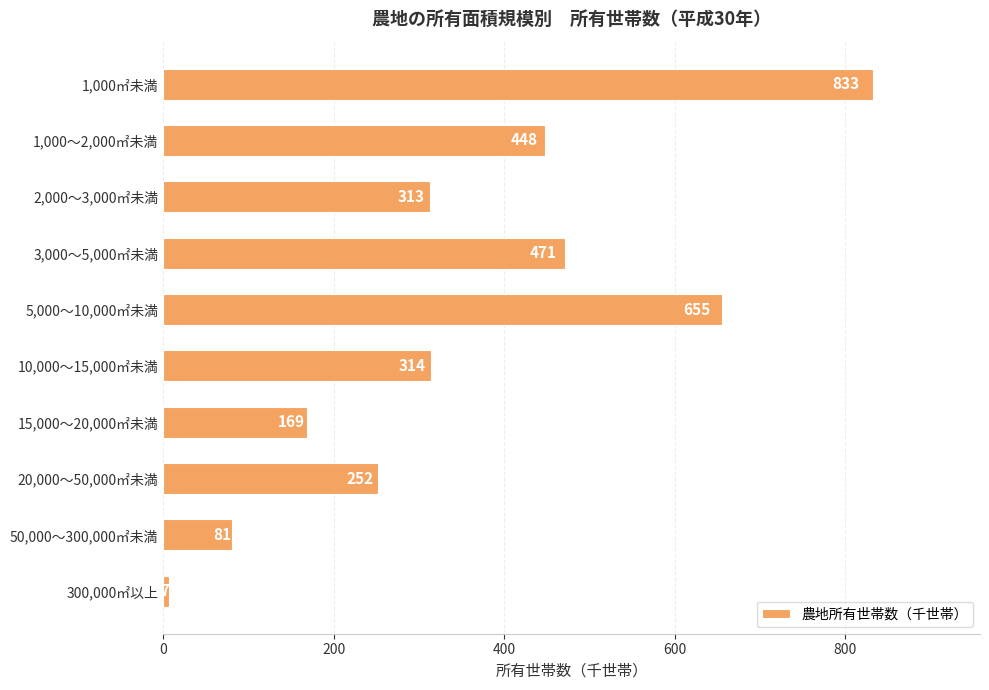

Rank the categories by value from lowest to highest.

300,000㎡以上, 50,000～300,000㎡未満, 15,000～20,000㎡未満, 20,000～50,000㎡未満, 2,000～3,000㎡未満, 10,000～15,000㎡未満, 1,000～2,000㎡未満, 3,000～5,000㎡未満, 5,000～10,000㎡未満, 1,000㎡未満